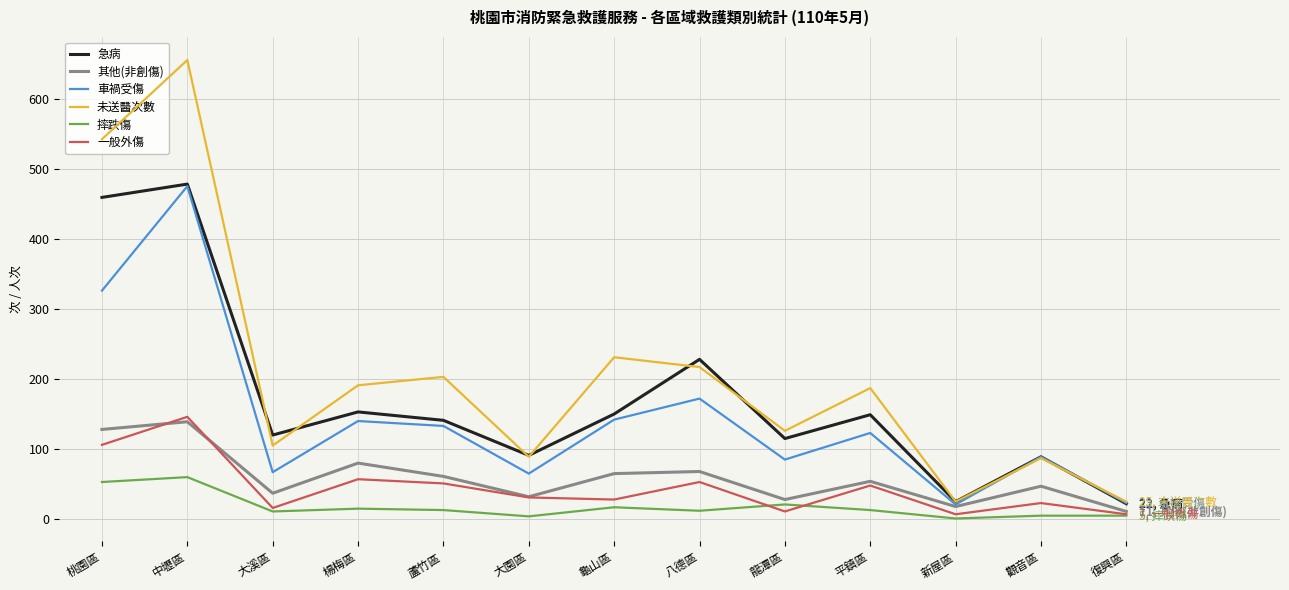

What is the difference between the maximum and second lowest values in the 一般外傷 series?

139